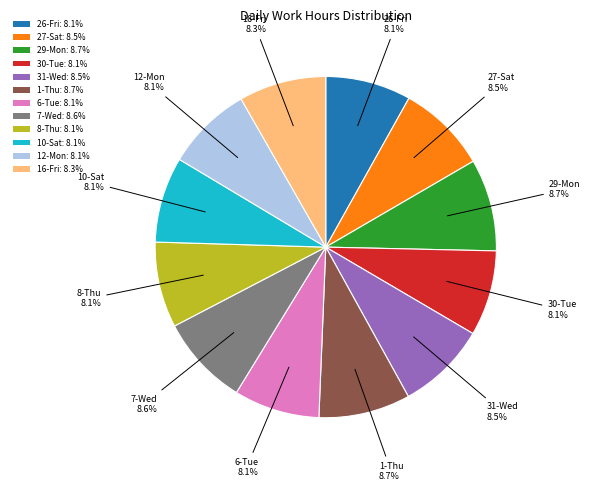

Approximately how many times larger is the value at 8-Thu: 8.1% compared to 6-Tue: 8.1%?

1.0